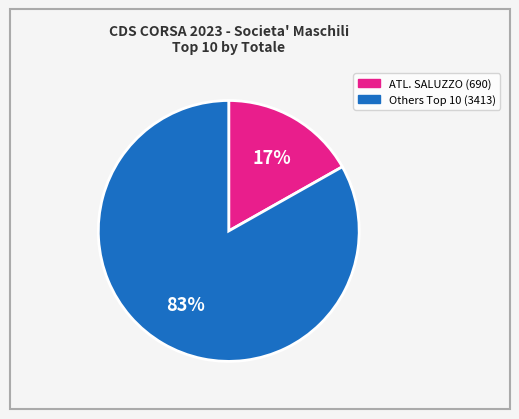

How many slices are in this pie chart?

2